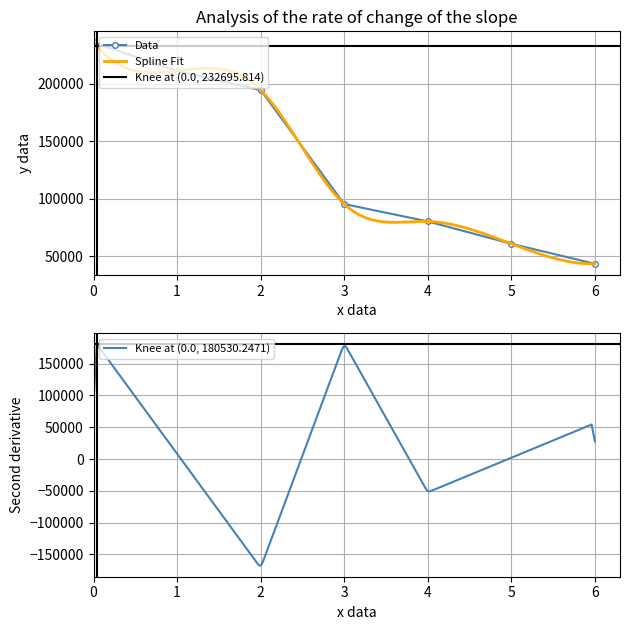

What is the smallest value displayed?

43624